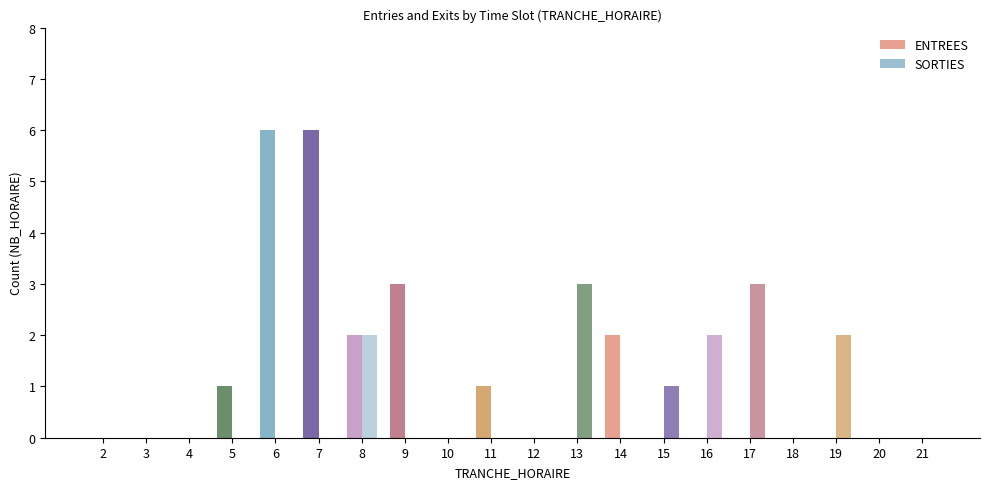

At 19, list the series in order from smallest to largest.

ENTREES, SORTIES